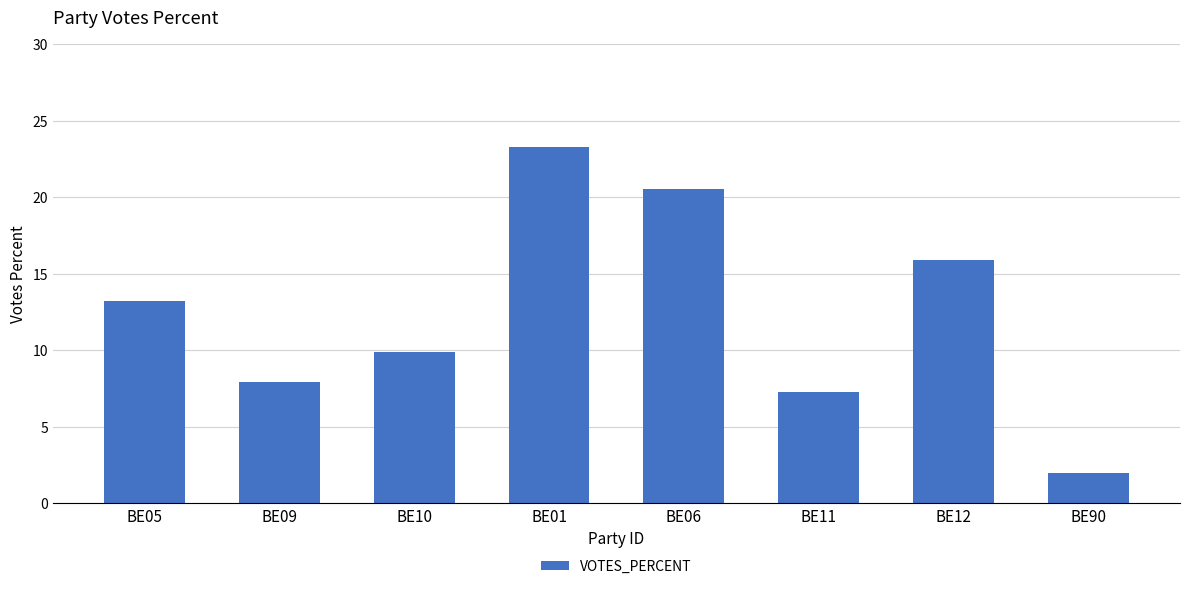

What is the difference between the second highest and second lowest values?

13.3